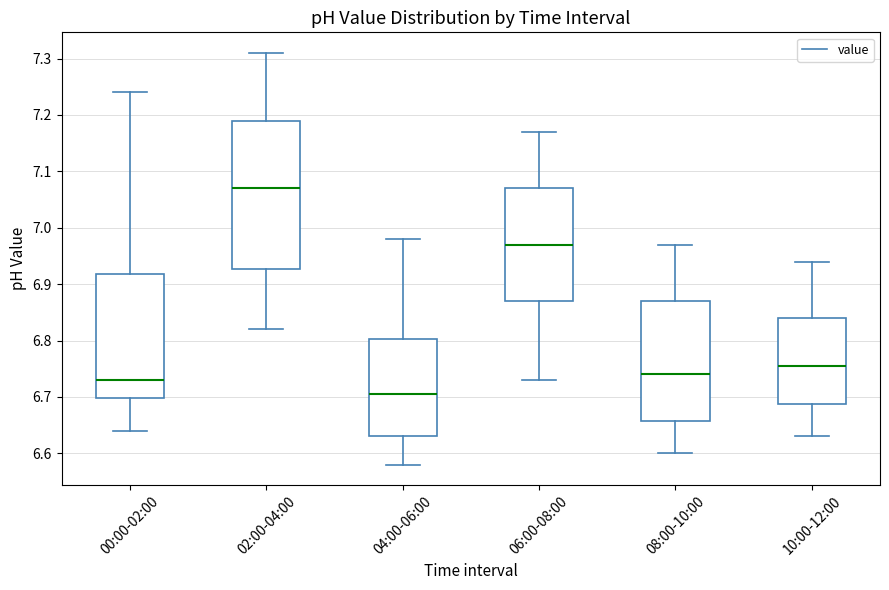

Comparing the boxes themselves (not the whiskers), which one is the tallest?

02:00-04:00